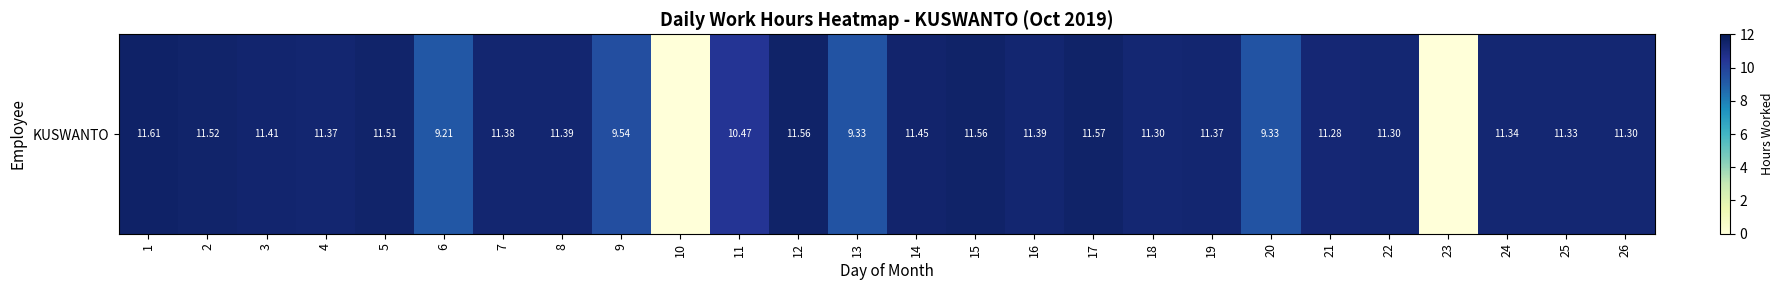

The chart shows a value of 19.8 at 2. True or false?

False